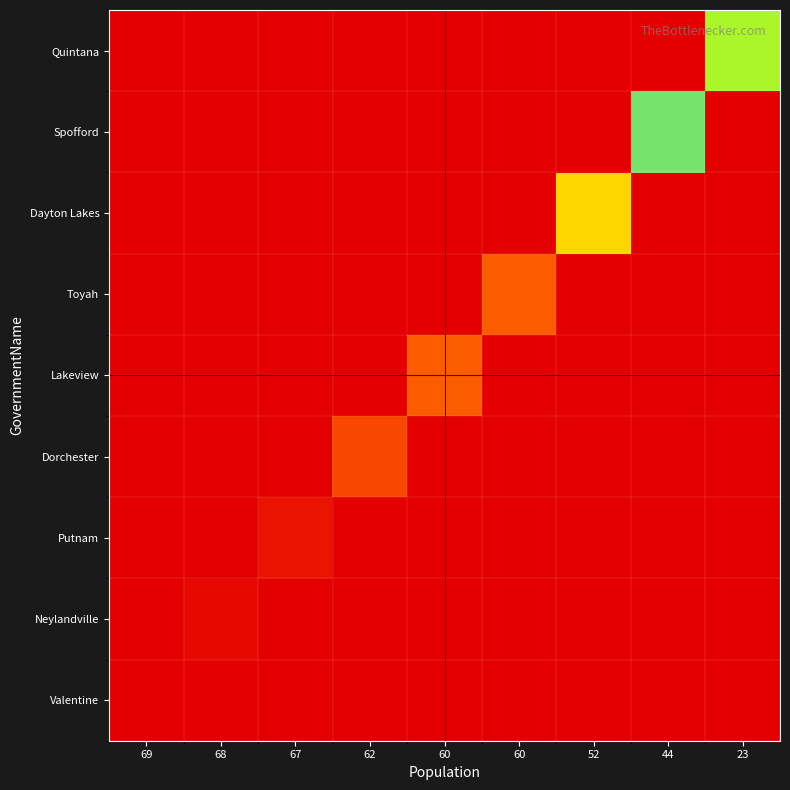

Reading left to right, extract all data points from this chart.

Valentine: 69=69	68=0	67=0	62=0	60=0	60=0	52=0	44=0	23=0
Neylandville: 69=0	68=68	67=0	62=0	60=0	60=0	52=0	44=0	23=0
Putnam: 69=0	68=0	67=67	62=0	60=0	60=0	52=0	44=0	23=0
Dorchester: 69=0	68=0	67=0	62=62	60=0	60=0	52=0	44=0	23=0
Lakeview: 69=0	68=0	67=0	62=0	60=60	60=0	52=0	44=0	23=0
Toyah: 69=0	68=0	67=0	62=0	60=0	60=60	52=0	44=0	23=0
Dayton Lakes: 69=0	68=0	67=0	62=0	60=0	60=0	52=52	44=0	23=0
Spofford: 69=0	68=0	67=0	62=0	60=0	60=0	52=0	44=44	23=0
Quintana: 69=0	68=0	67=0	62=0	60=0	60=0	52=0	44=0	23=23